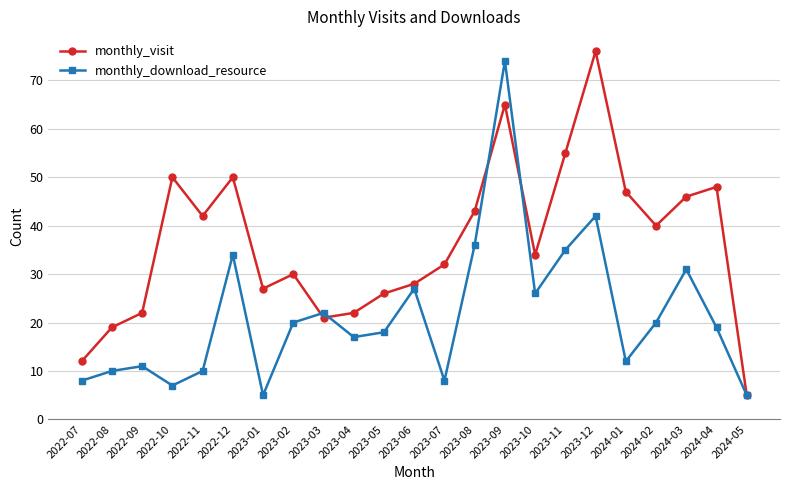

What is the average value of the monthly_download_resource series?

22